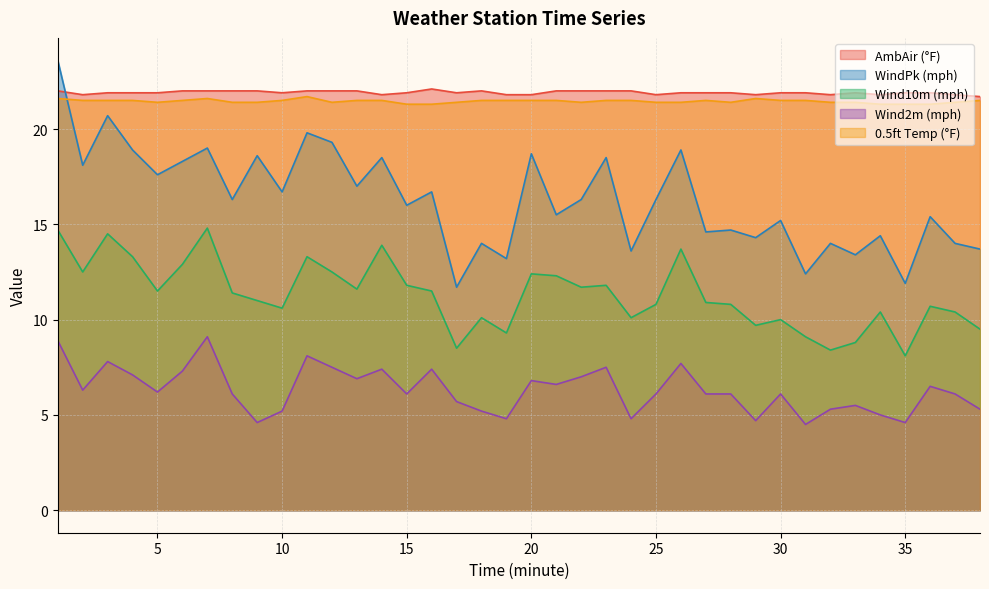

List the labels in order of WindPk (mph) value, largest first.

1, 3, 11, 12, 7, 4, 26, 20, 9, 14, 23, 6, 2, 5, 13, 10, 16, 8, 22, 25, 15, 21, 36, 30, 28, 27, 34, 29, 18, 32, 37, 38, 24, 33, 19, 31, 35, 17